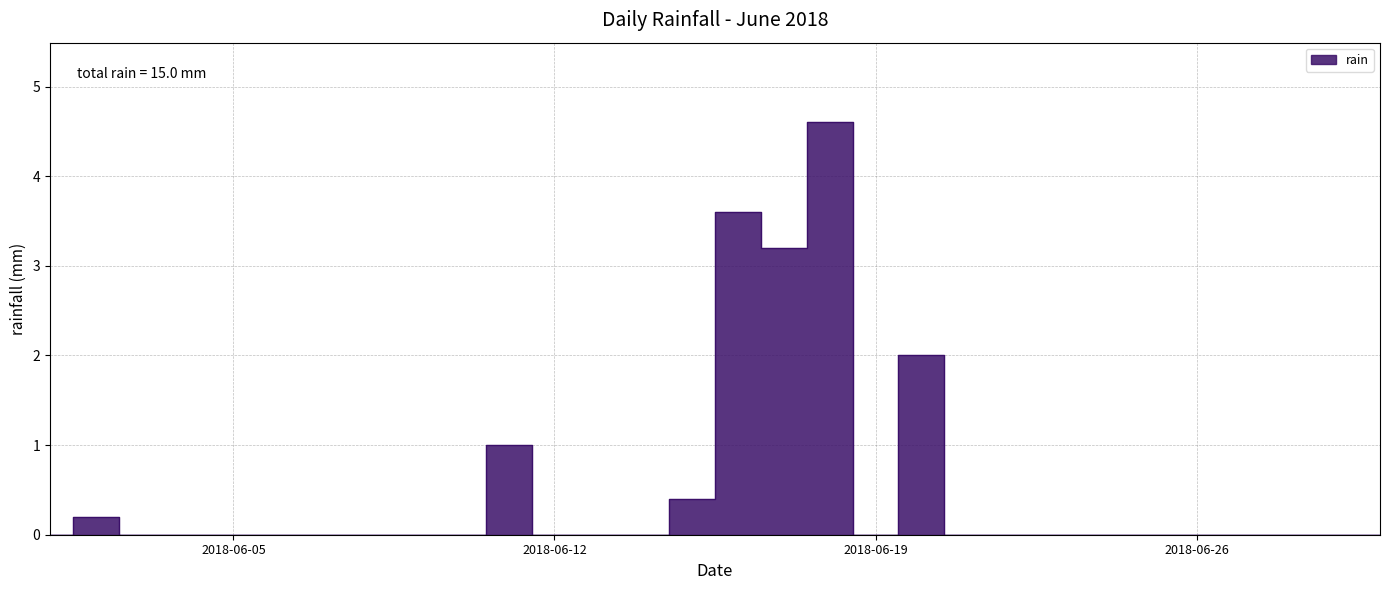

Which label corresponds to the smallest value in the chart?

2018-06-01